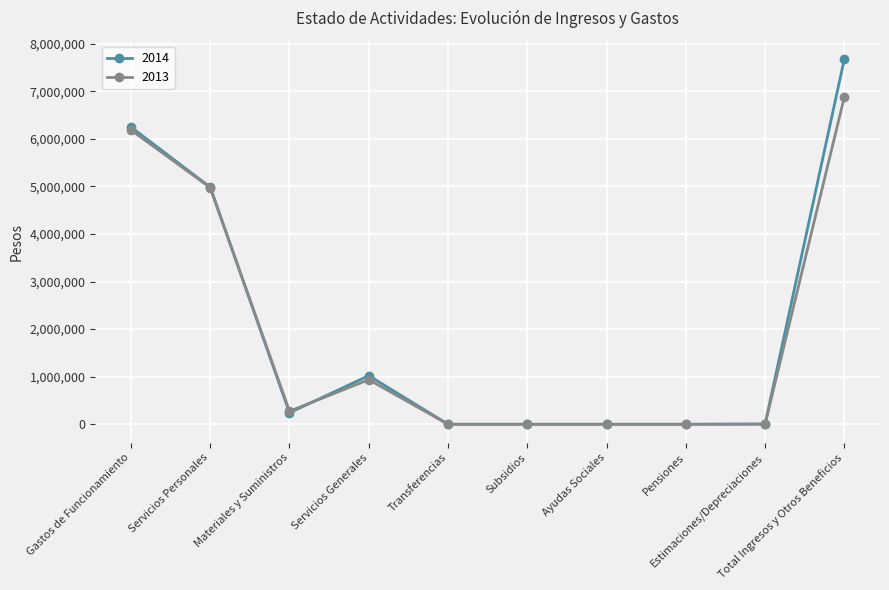

Rank the series by their maximum value, from highest to lowest.

2014, 2013